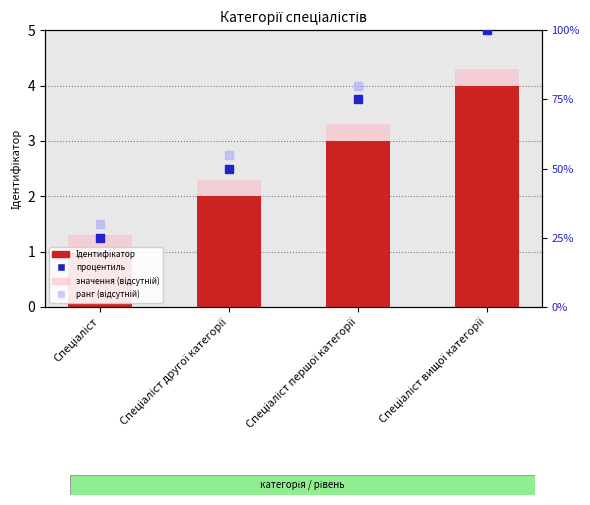

Which category has the lowest value across all series?

Спеціаліст